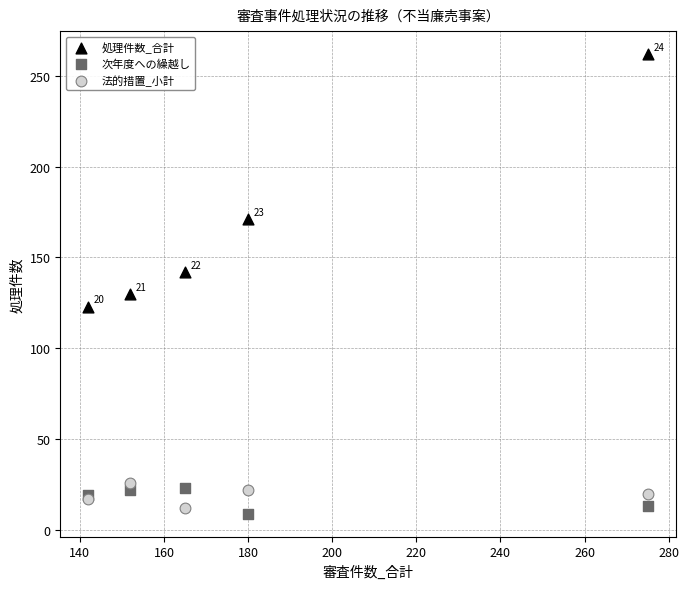

Which series reaches the minimum Y coordinate?

次年度への繰越し